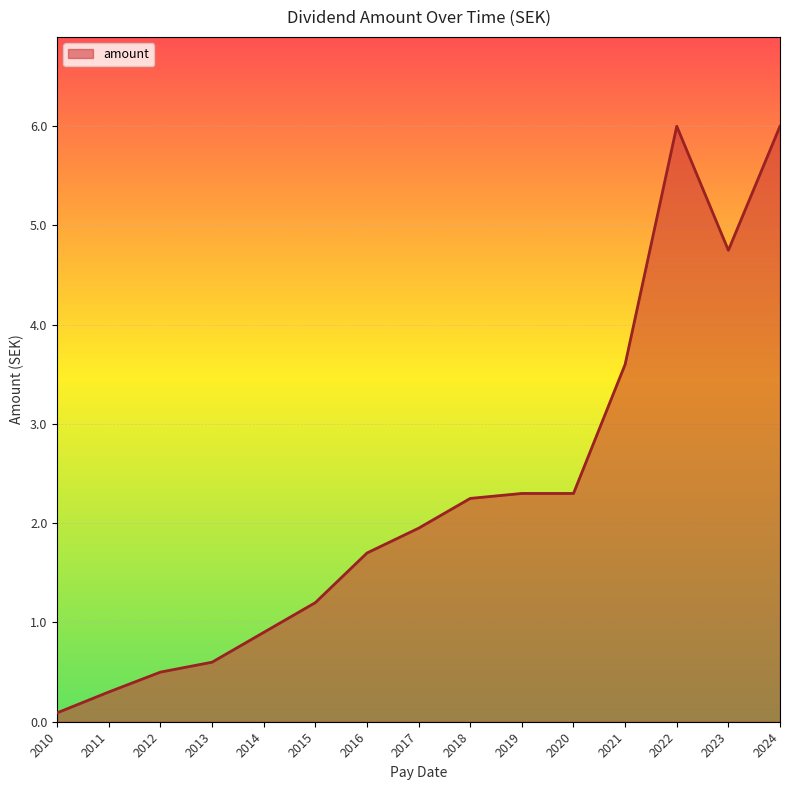

What is the difference between the maximum and minimum values?

5.9